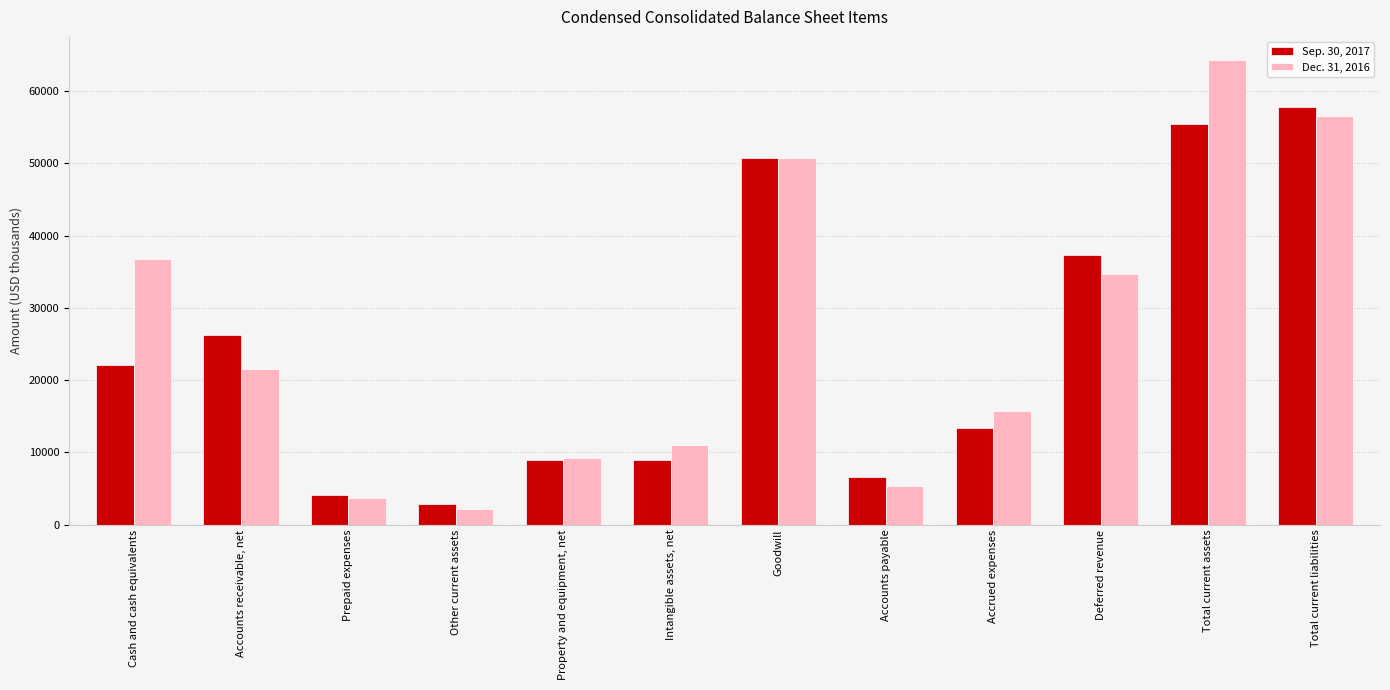

Which series changed the most between Cash and cash equivalents and Goodwill?

Sep. 30, 2017